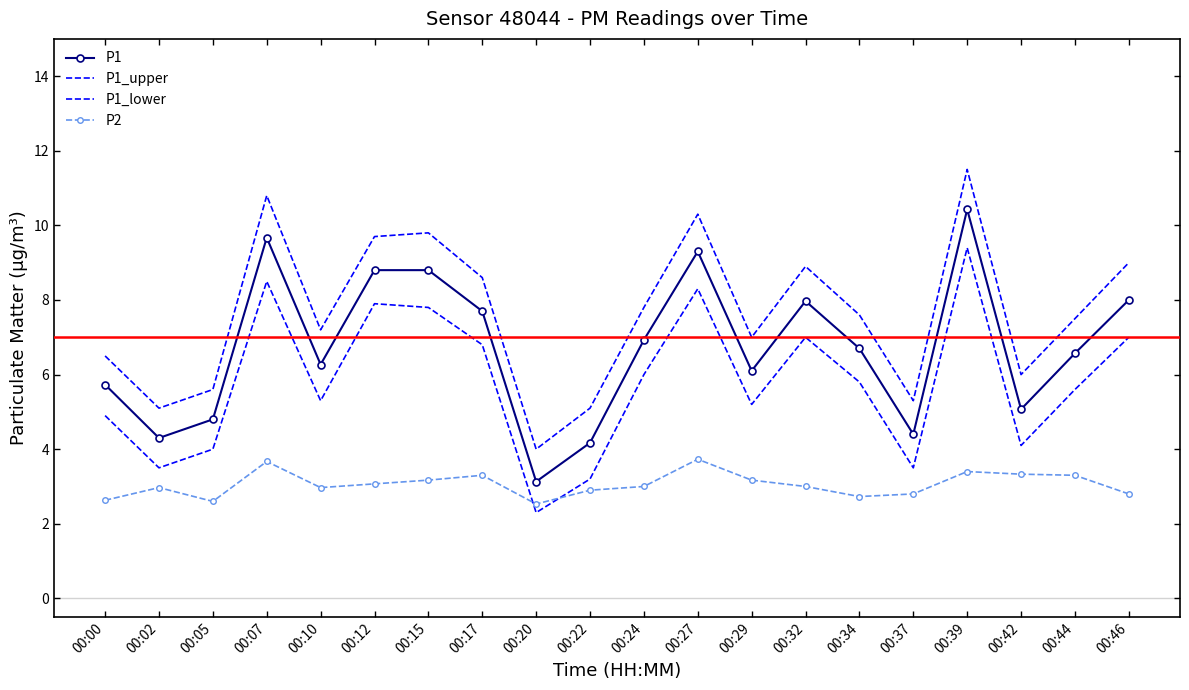

Rank the categories by P2 value from lowest to highest.

00:20, 00:05, 00:00, 00:34, 00:37, 00:46, 00:22, 00:02, 00:10, 00:24, 00:32, 00:12, 00:15, 00:29, 00:17, 00:44, 00:42, 00:39, 00:07, 00:27